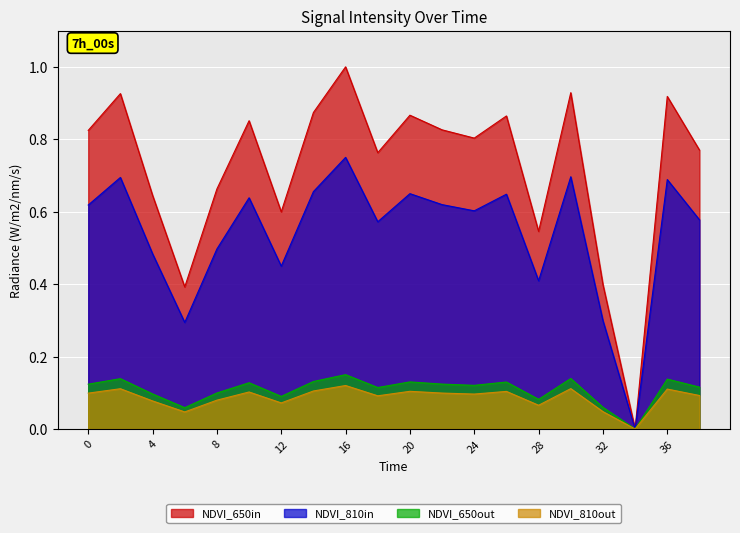

List the labels in order of value, largest first.

16, 30, 2, 36, 14, 20, 26, 10, 22, 0, 24, 38, 18, 8, 4, 12, 28, 32, 6, 34